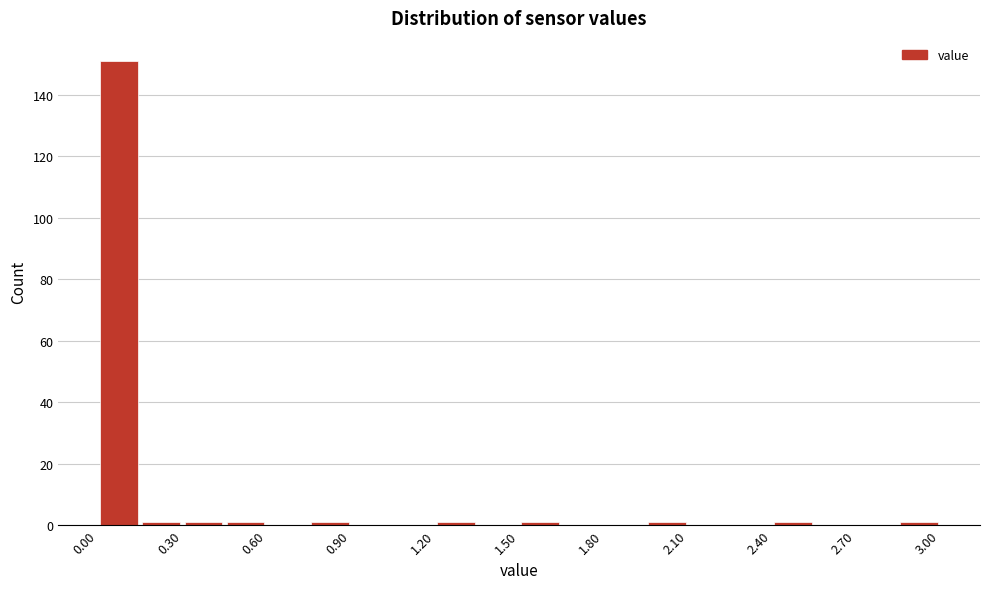

Read against the x-axis, roughly where is the centre of the tallest bar?

0.10